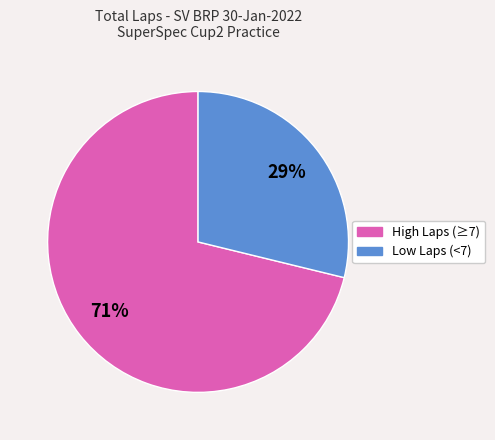

To the nearest percent, what portion does Low Laps (<7) represent?

29%